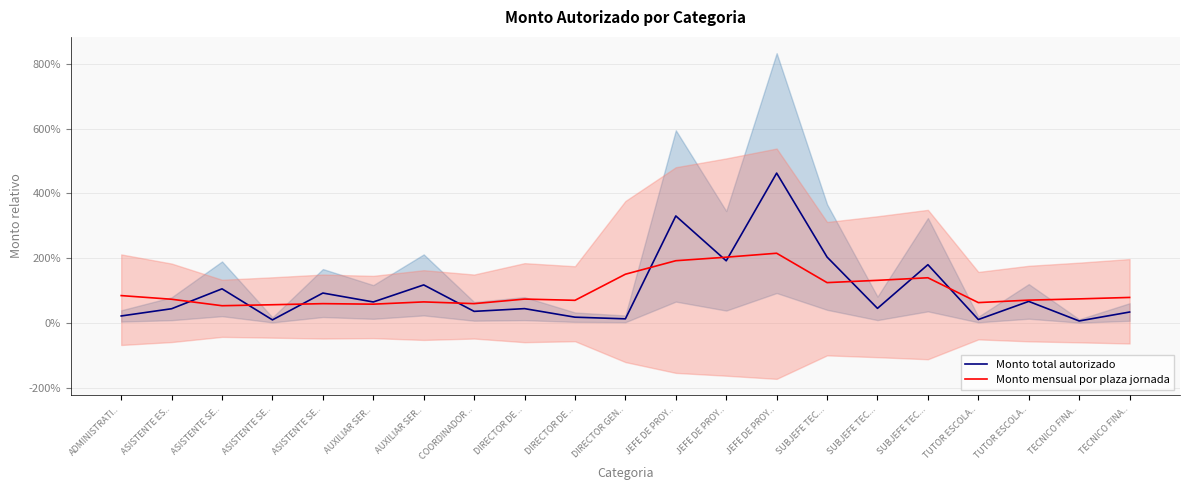

At which category is the sum across all series the highest?

JEFE DE PROY..